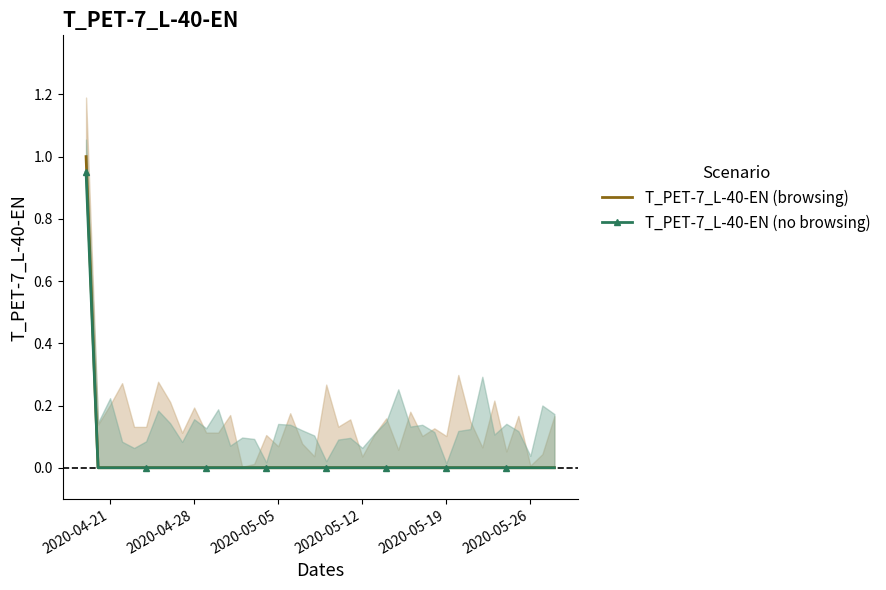

Reading left to right, what are all the values shown in this chart?

T_PET-7_L-40-EN (browsing): 1.0	0.0	0.0	0.0	0.0	0.0	0.0	0.0	0.0	0.0	0.0	0.0	0.0	0.0	0.0	0.0	0.0	0.0	0.0	0.0	0.0	0.0	0.0	0.0	0.0	0.0	0.0	0.0	0.0	0.0	0.0	0.0	0.0	0.0	0.0	0.0	0.0	0.0	0.0	0.0
T_PET-7_L-40-EN (no browsing): 0.9	0.0	0.0	0.0	0.0	0.0	0.0	0.0	0.0	0.0	0.0	0.0	0.0	0.0	0.0	0.0	0.0	0.0	0.0	0.0	0.0	0.0	0.0	0.0	0.0	0.0	0.0	0.0	0.0	0.0	0.0	0.0	0.0	0.0	0.0	0.0	0.0	0.0	0.0	0.0